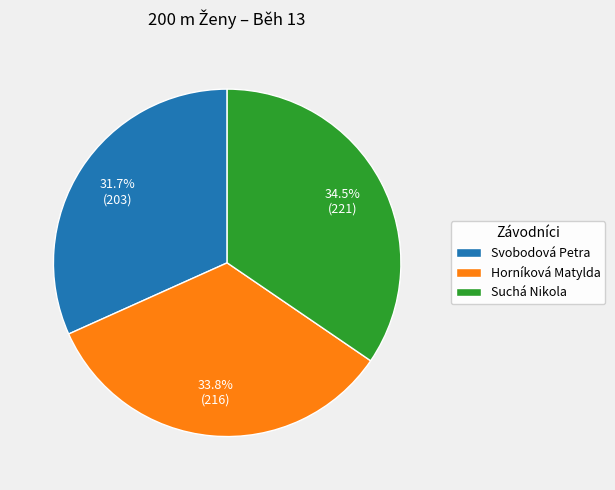

What portion of the pie excludes Svobodová Petra?

68.3%